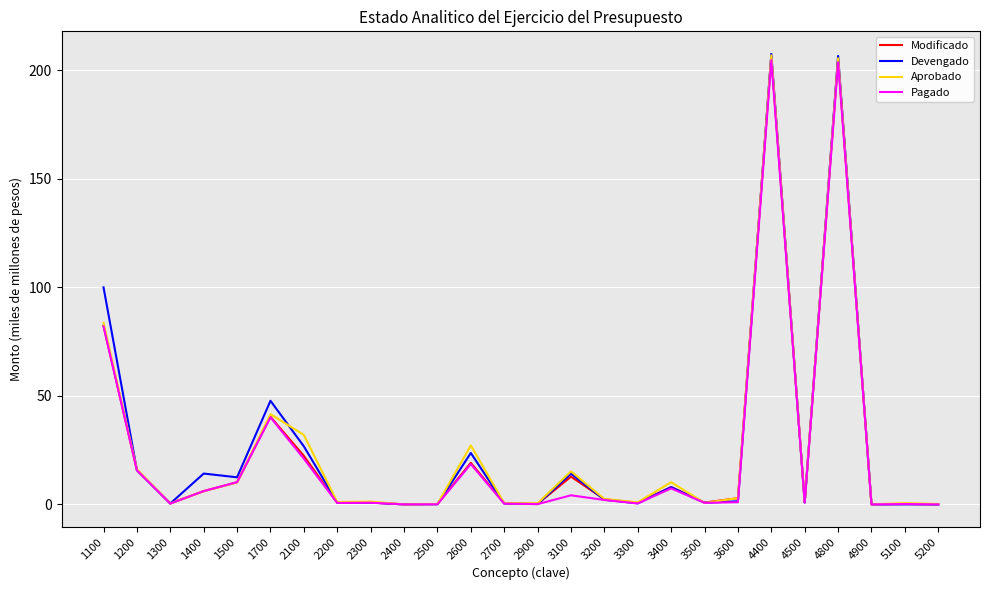

Between 1500 and 3500, which series saw the biggest shift?

Devengado